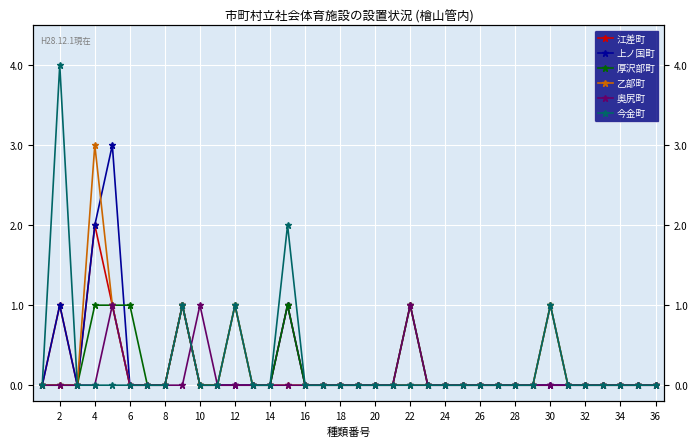

Count the number of categories in the chart.

36